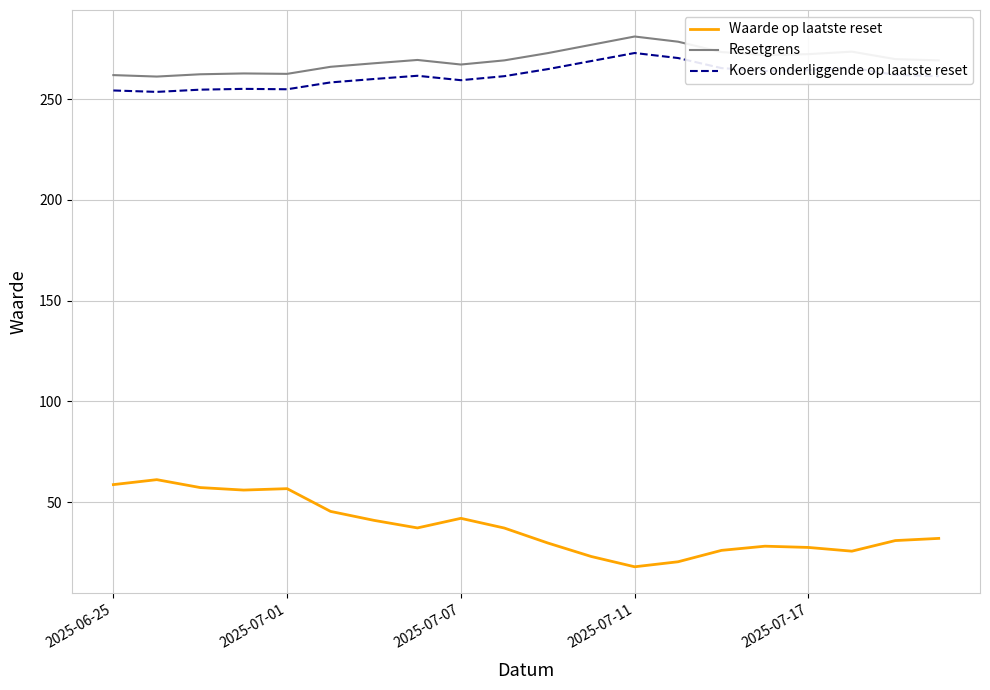

True or false: Waarde op laatste reset and Resetgrens intersect in this chart.

False